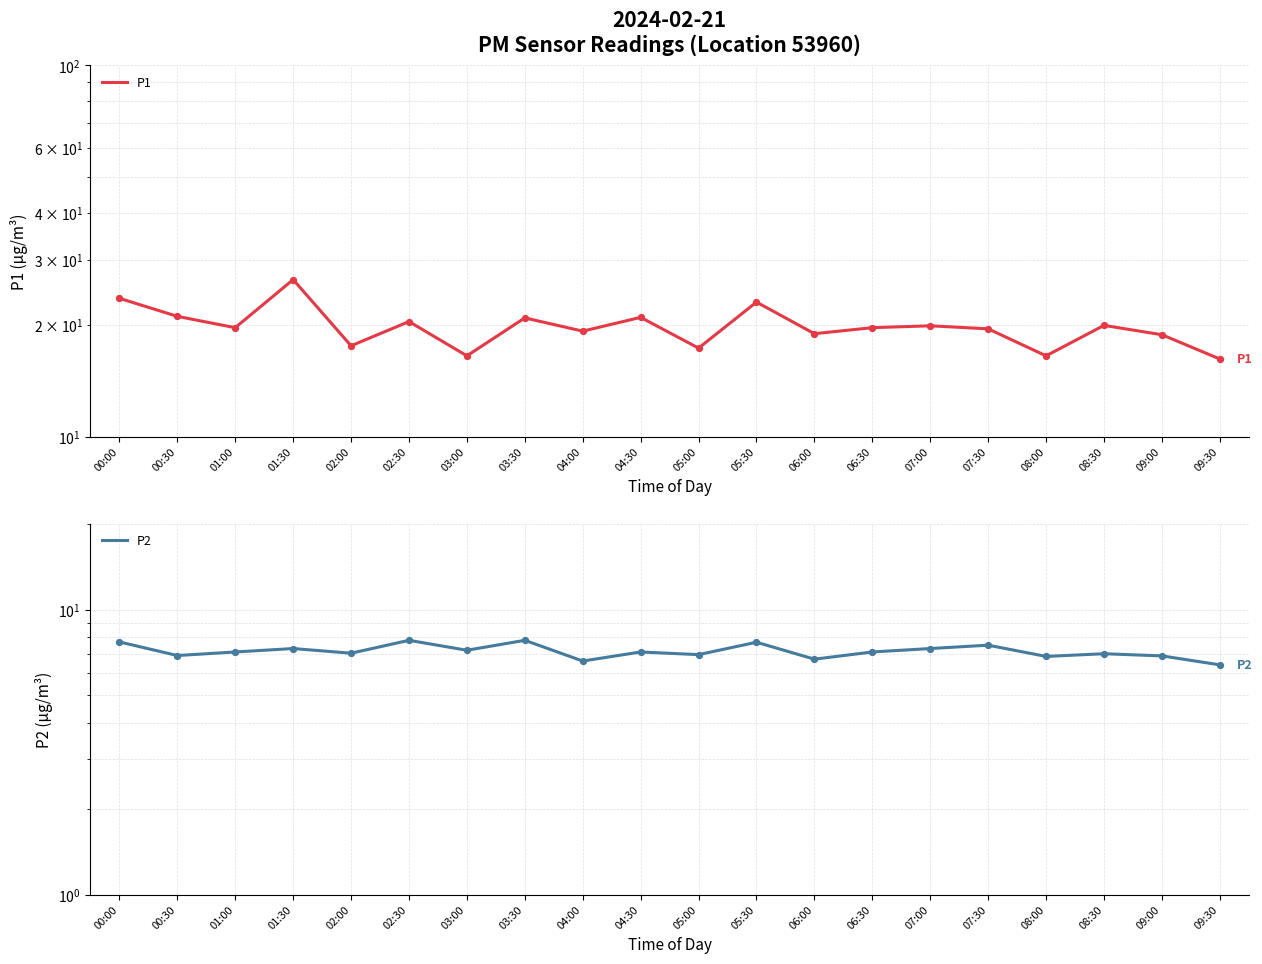

At how many categories does at least one series exceed 23?

3